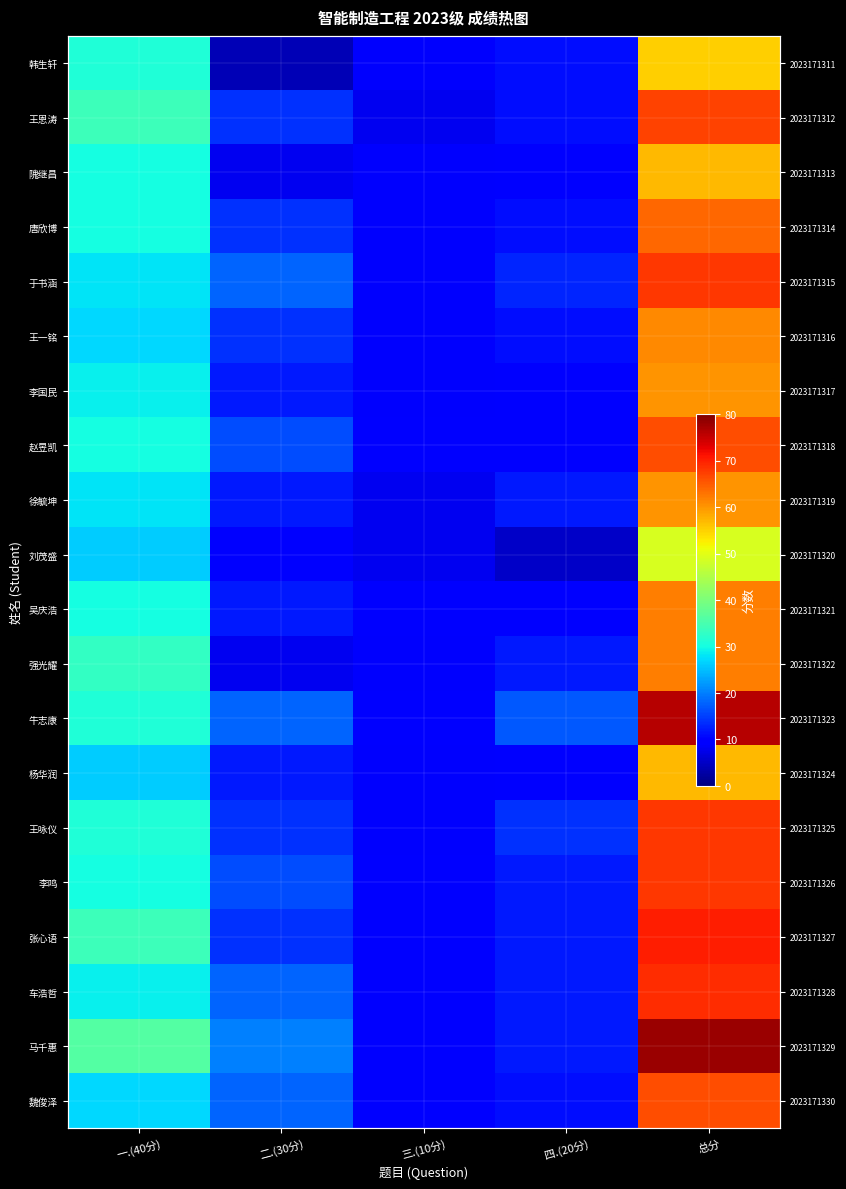

What value does the 杨华润 series have at 四.(20分)?

10